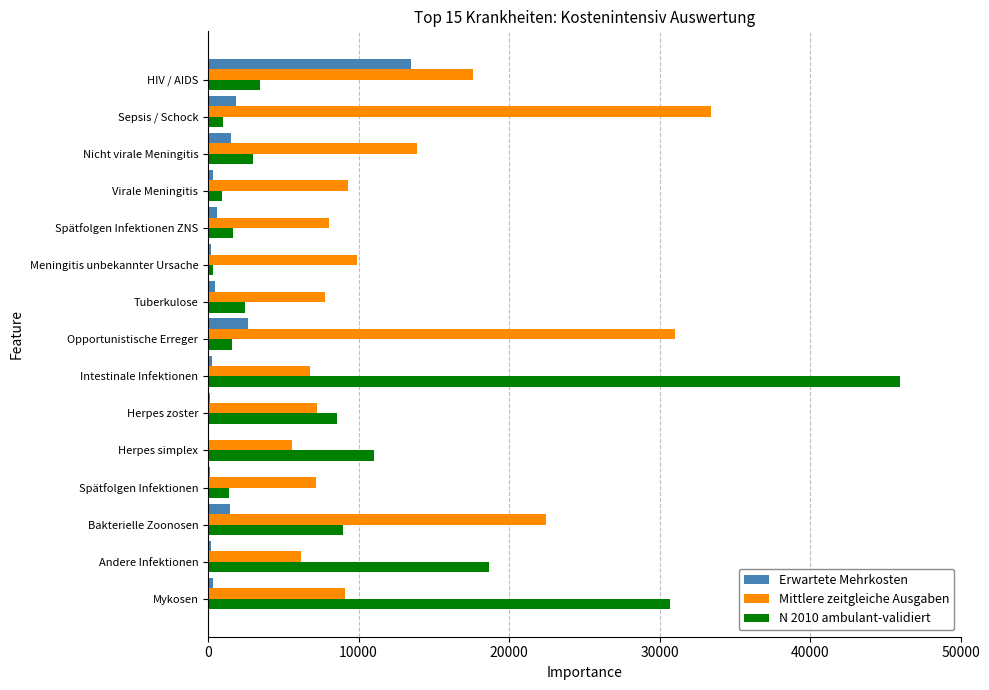

At which category is the sum across all series the highest?

Intestinale Infektionen